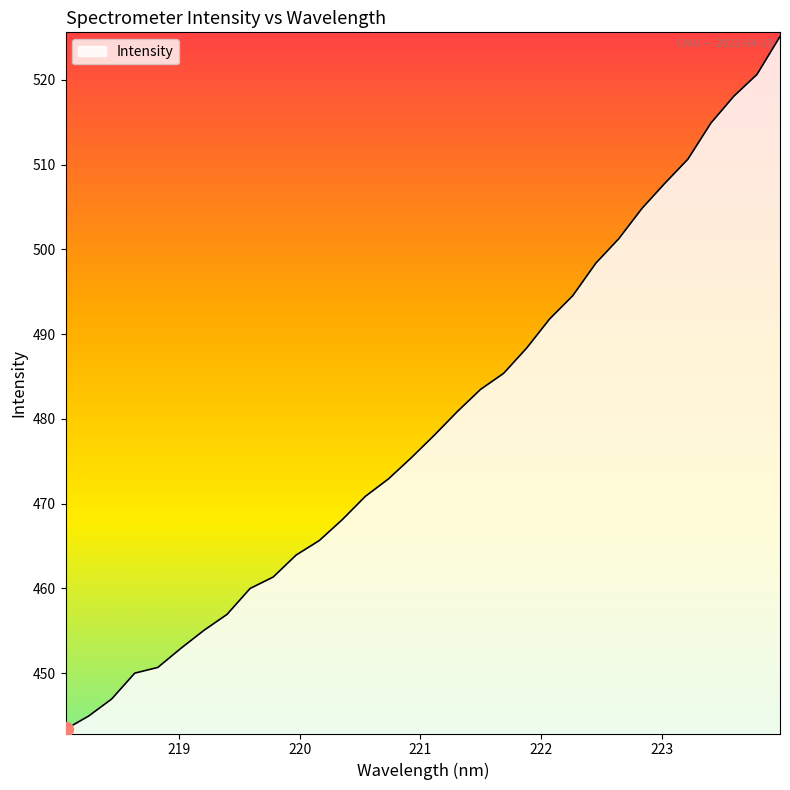

Reading left to right, what are all the values shown in this chart?

443.4	444.9	446.9	450.0	450.7	452.9	455.0	456.9	460.0	461.3	463.9	465.6	468.1	470.9	472.9	475.4	478.1	480.9	483.5	485.4	488.4	491.8	494.5	498.4	501.3	504.8	507.8	510.7	514.9	518.1	520.7	525.1